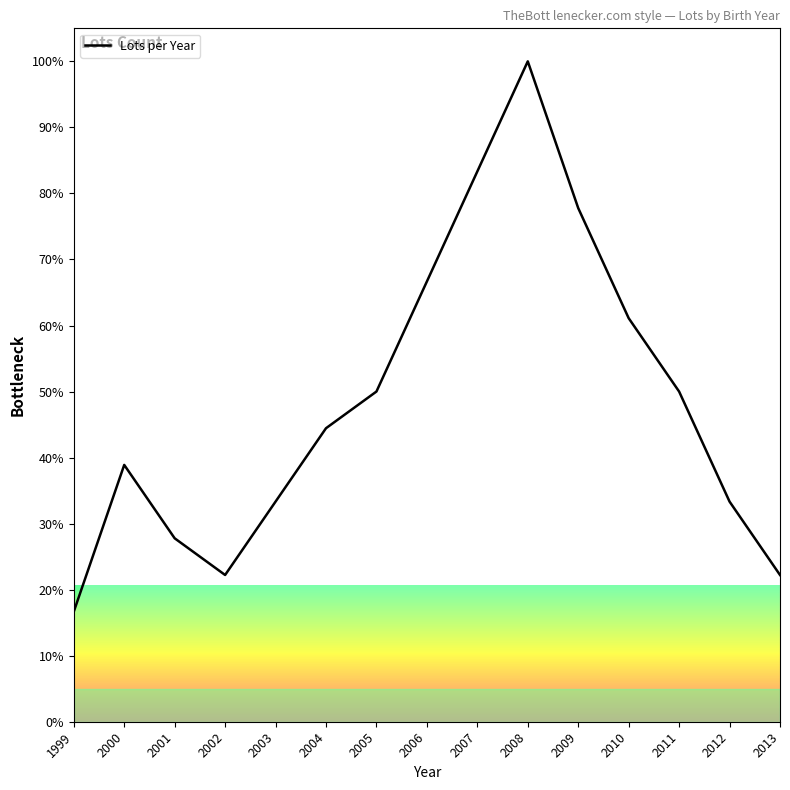

The value at 2006 is 39.8. True or false?

False